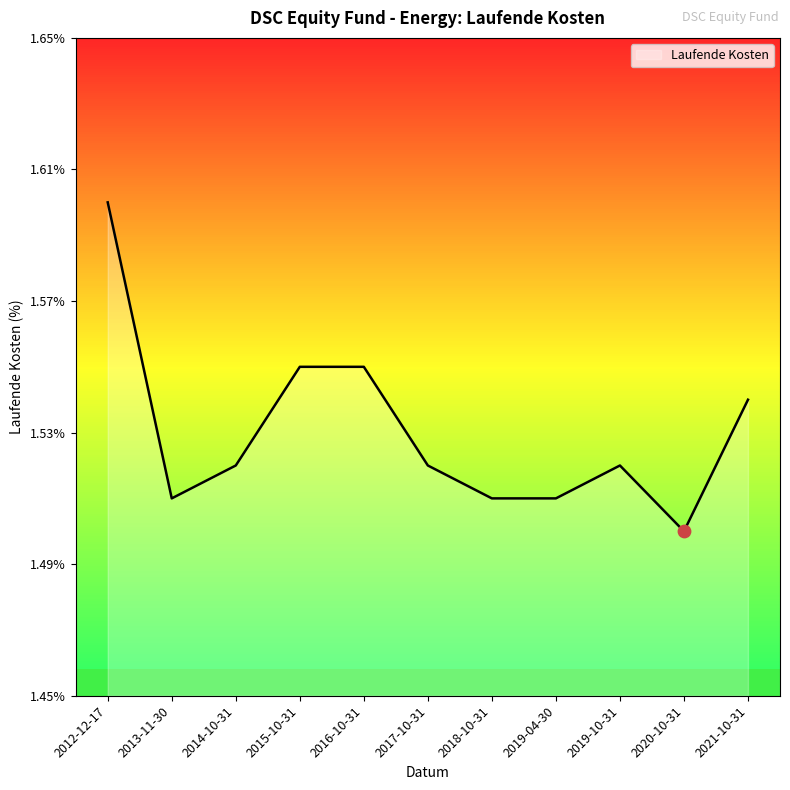

Between 2016-10-31 and 2017-10-31, which is larger?

2016-10-31